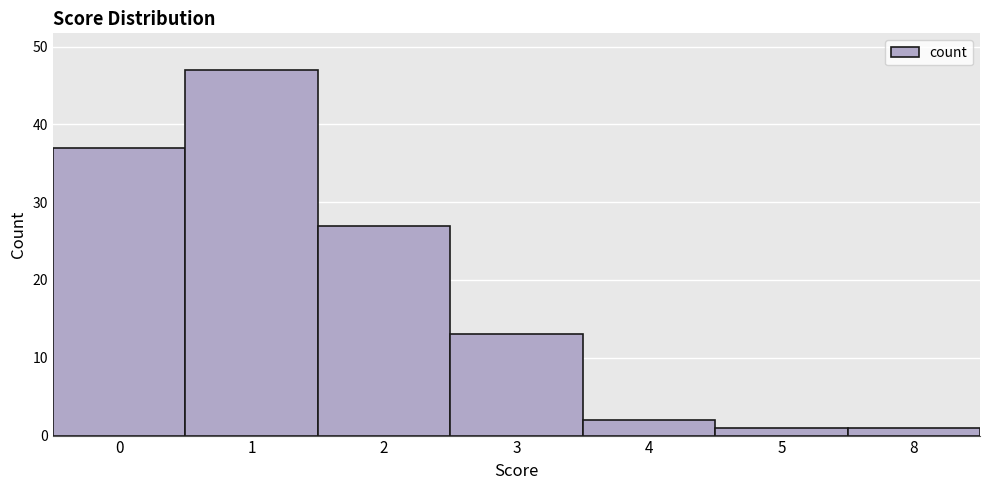

What is the value of the 1st bar from the left?

37